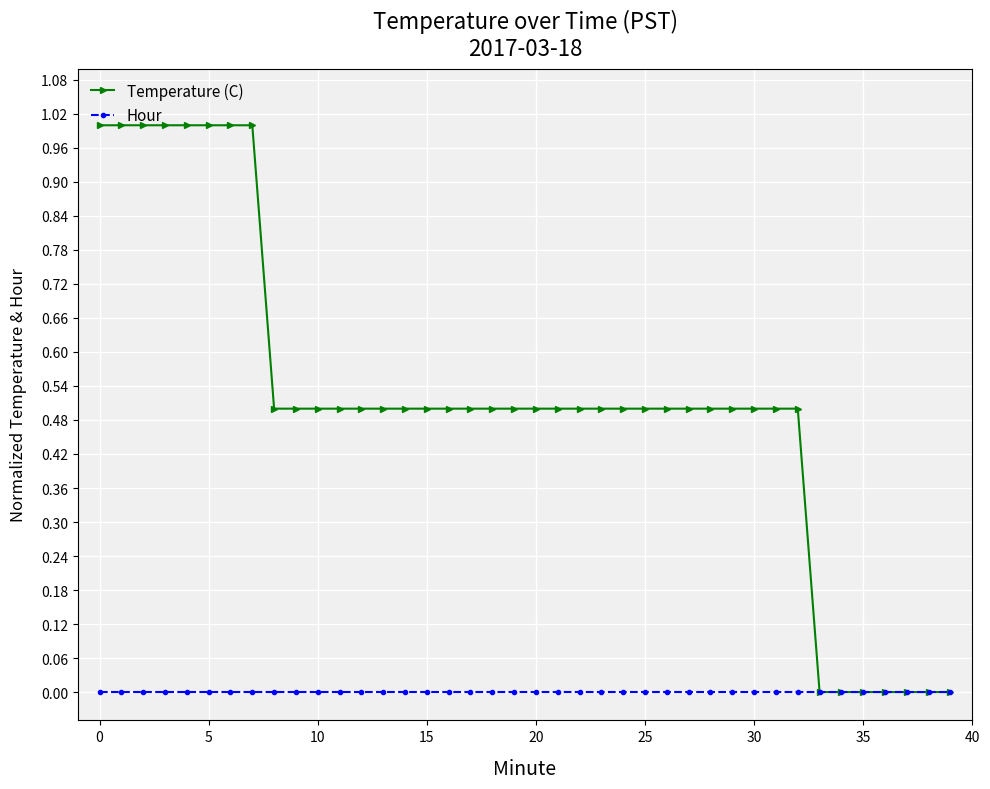

What is the maximum value for Temperature (C)?

1.0